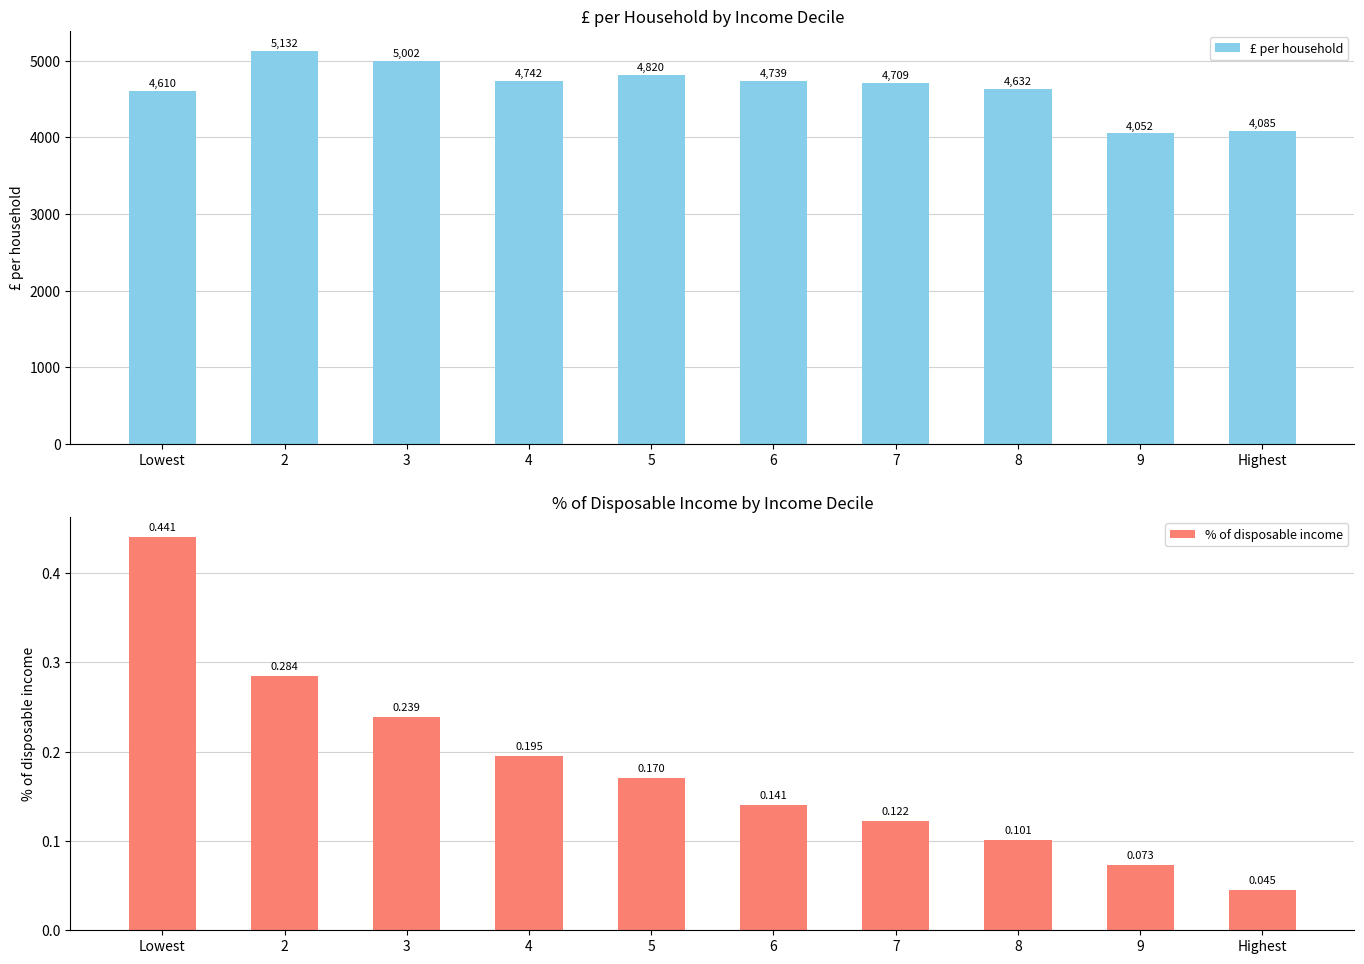

What is the difference between the highest and lowest values at 5?

4819.8